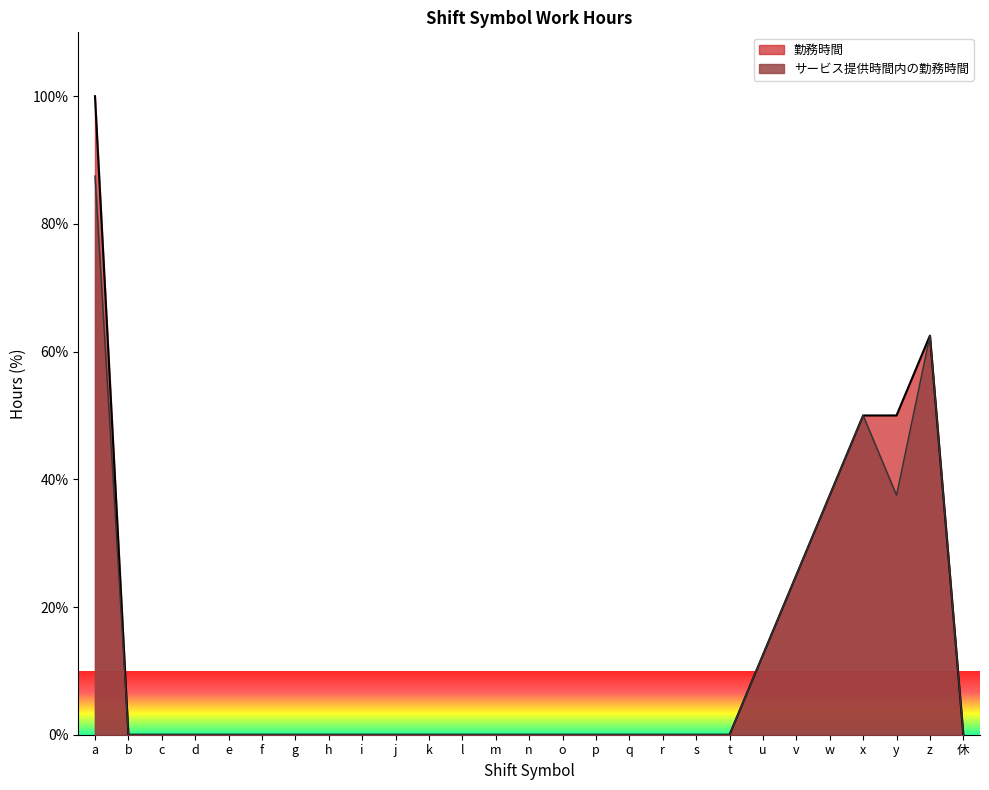

How many data points in 勤務時間 are above 0?

7